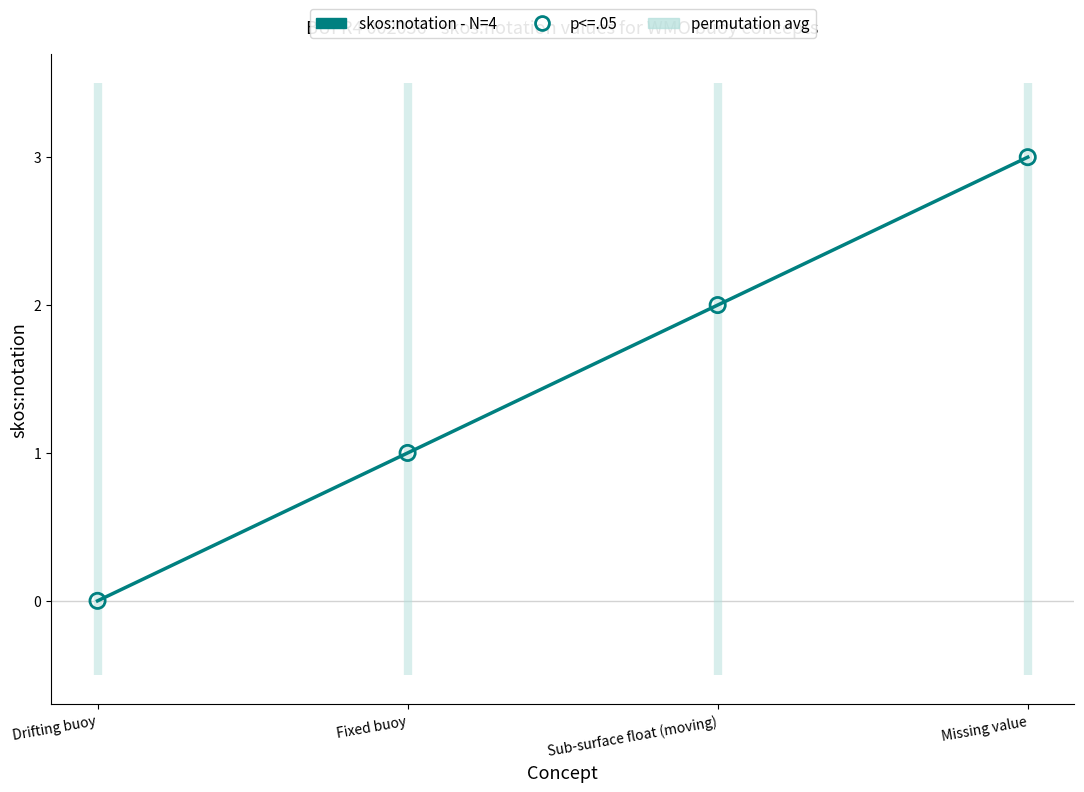

At which category is the sum across all series the highest?

Missing value